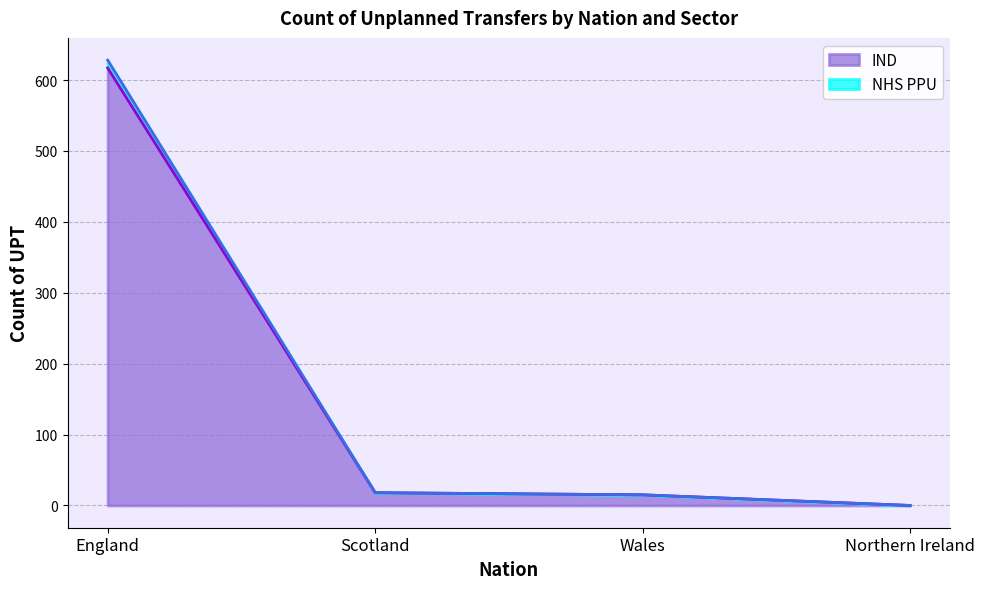

Rank the series at England from highest to lowest value.

NHS PPU, IND